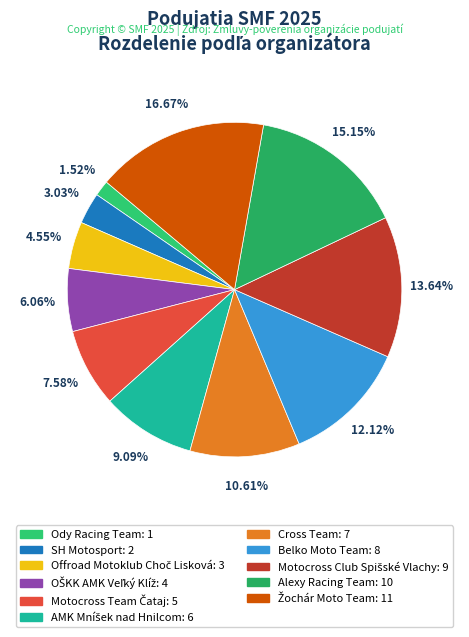

Does Alexy Racing Team account for over 50% of the chart?

No